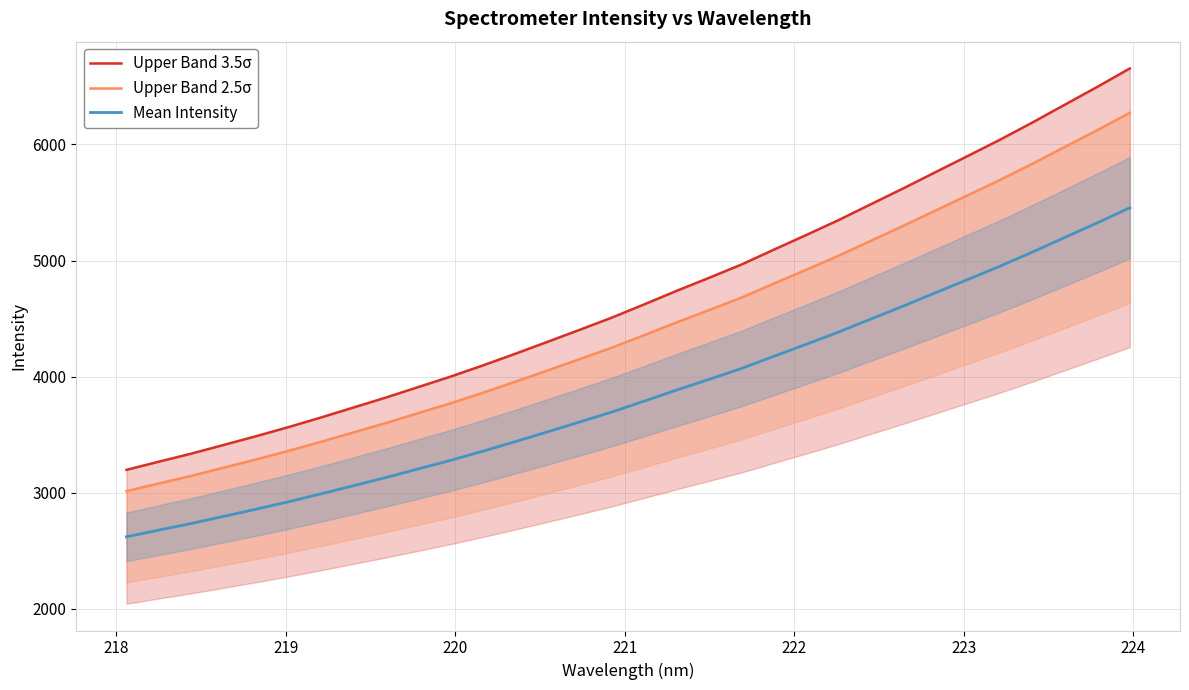

Does the chart display data point markers on the line(s)?

No